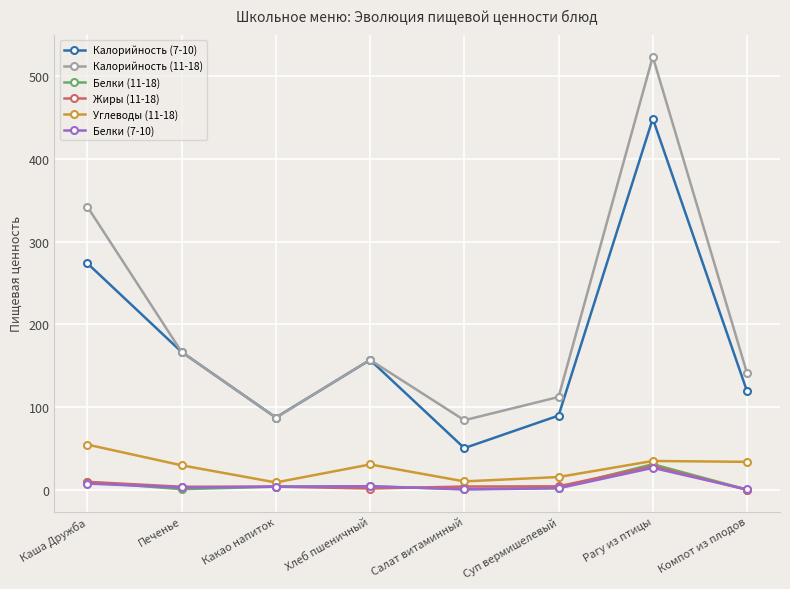

Is it true that Калорийность (11-18) equals 166.8 at Печенье?

True